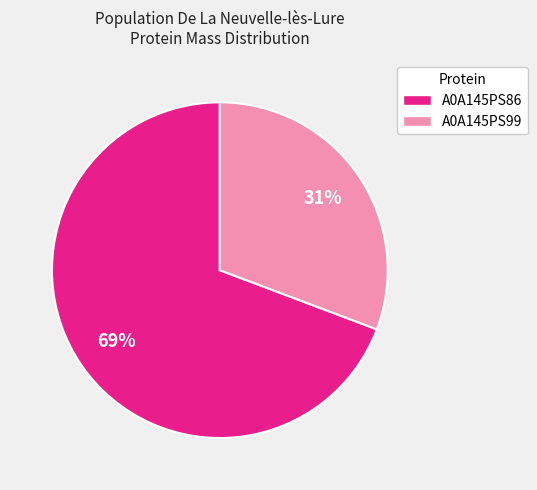

Does any single category account for the majority?

Yes